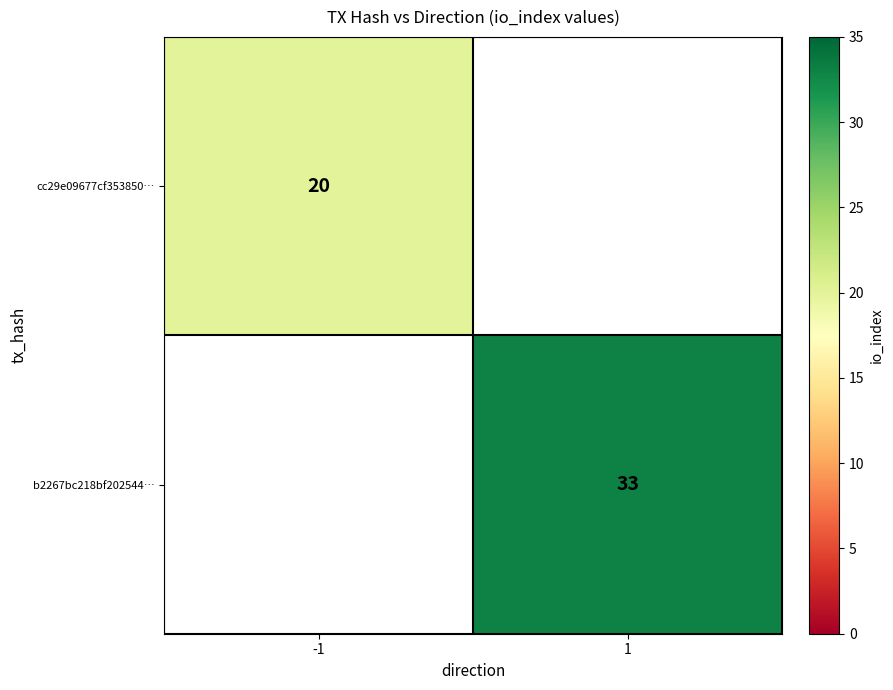

The b2267bc218bf202544… series shows 33 at 1. True or false?

True